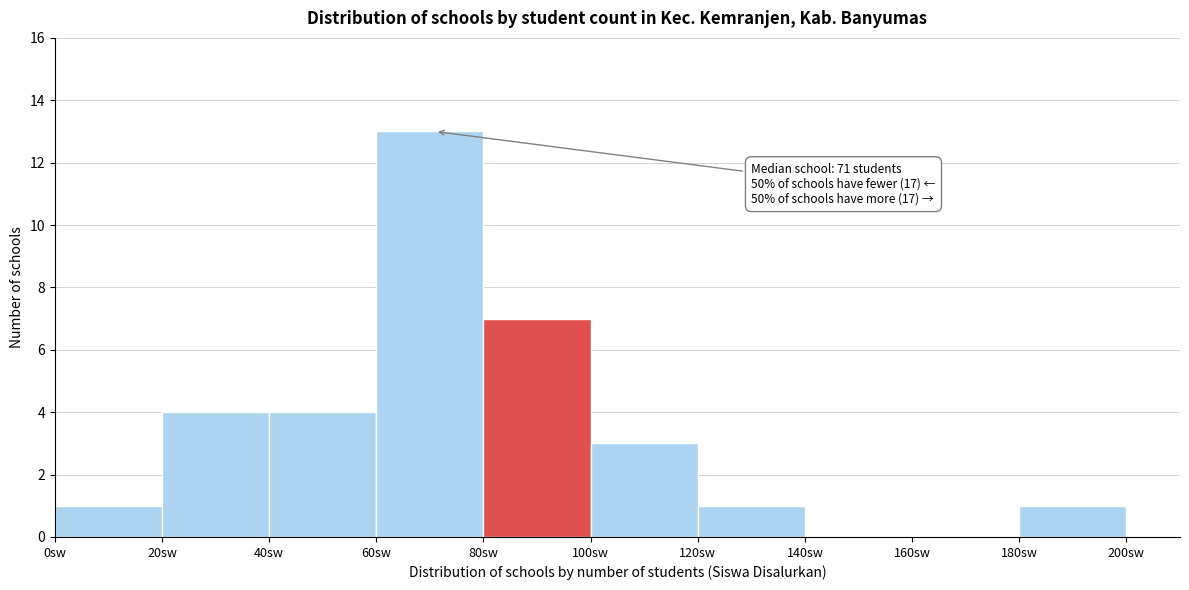

Which range on the x-axis has the tallest bar?

60 to 80